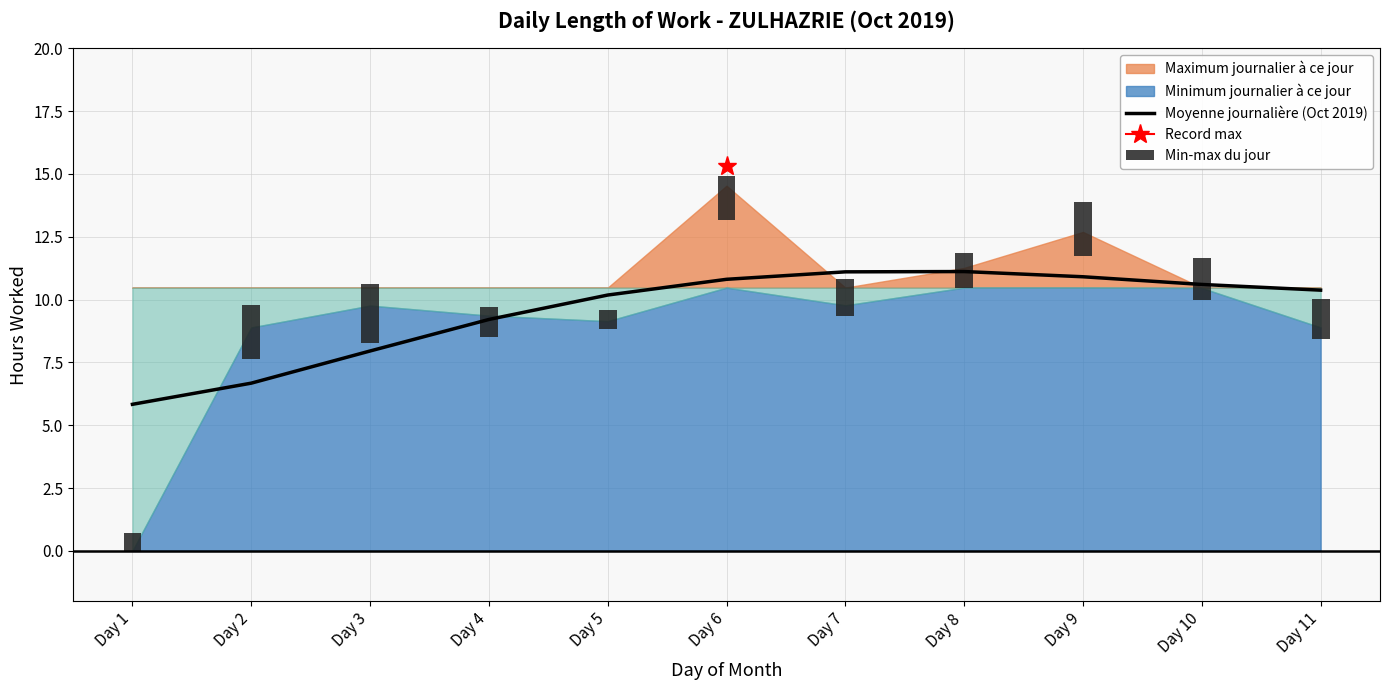

What is the difference between the maximum and minimum values?

5.3